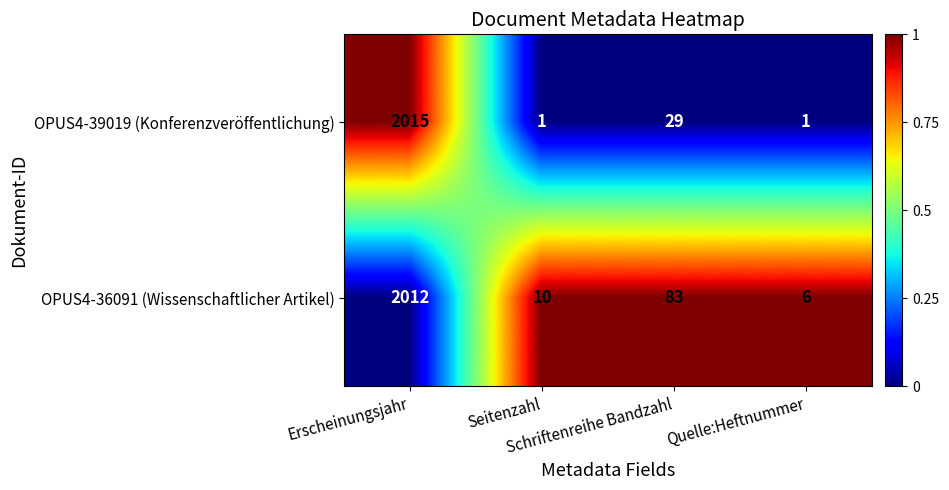

What is the spread (max minus min) of values at Seitenzahl?

9